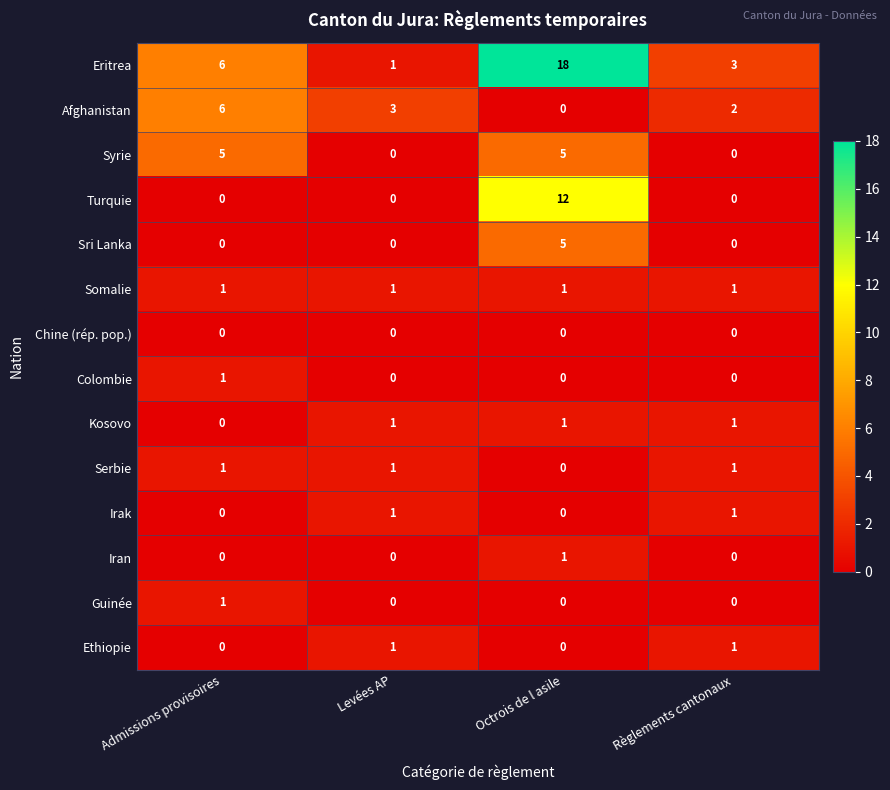

Which series has the widest spread of values?

Eritrea